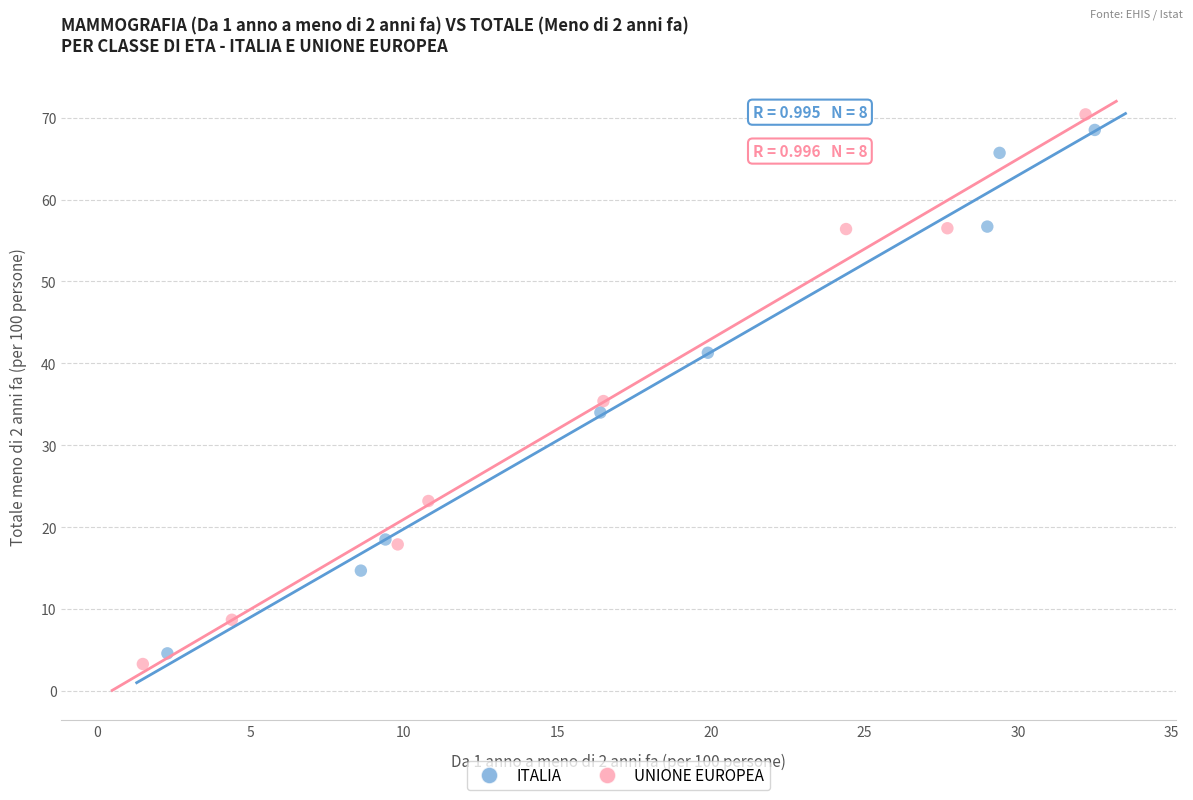

Which series contains the highest Y value?

UNIONE EUROPEA